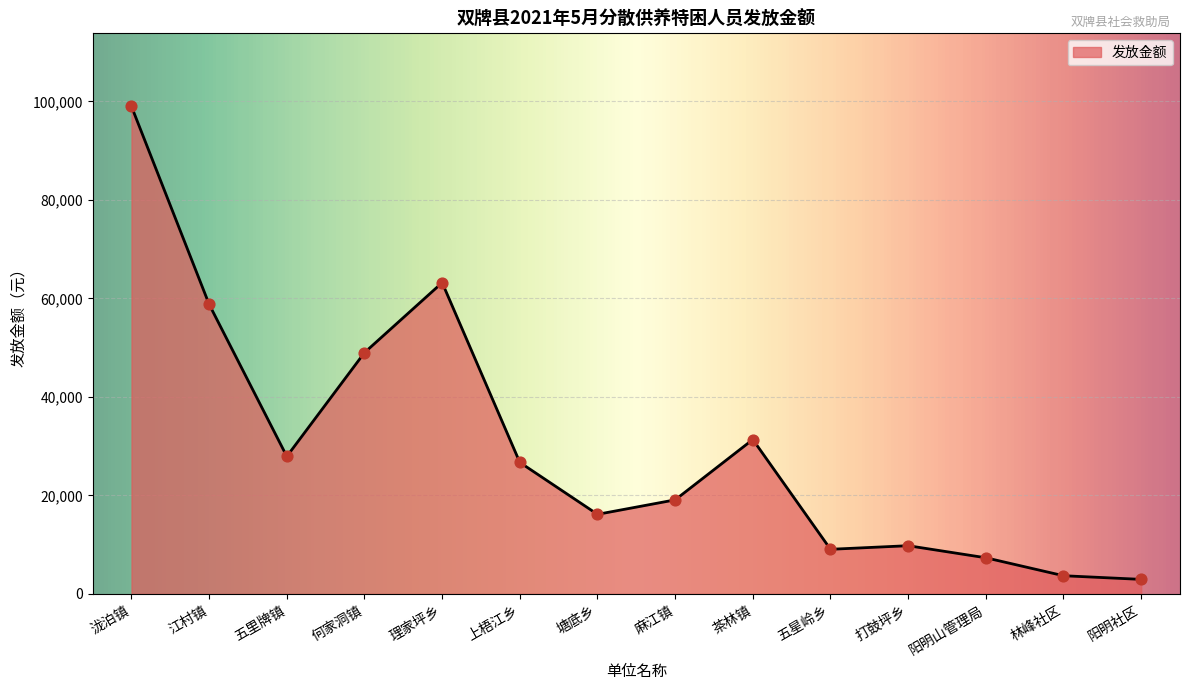

What is the change in value from 泷泊镇 to 五星岭乡?

-89909